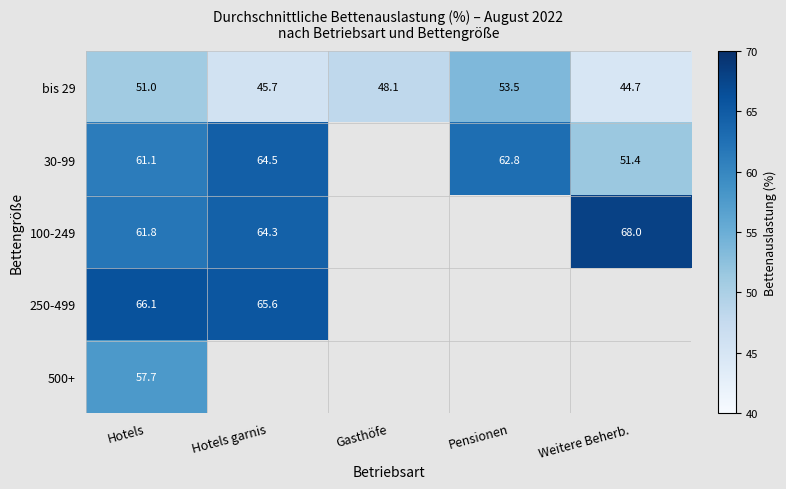

What is the lowest value of the bis 29 series?

44.7